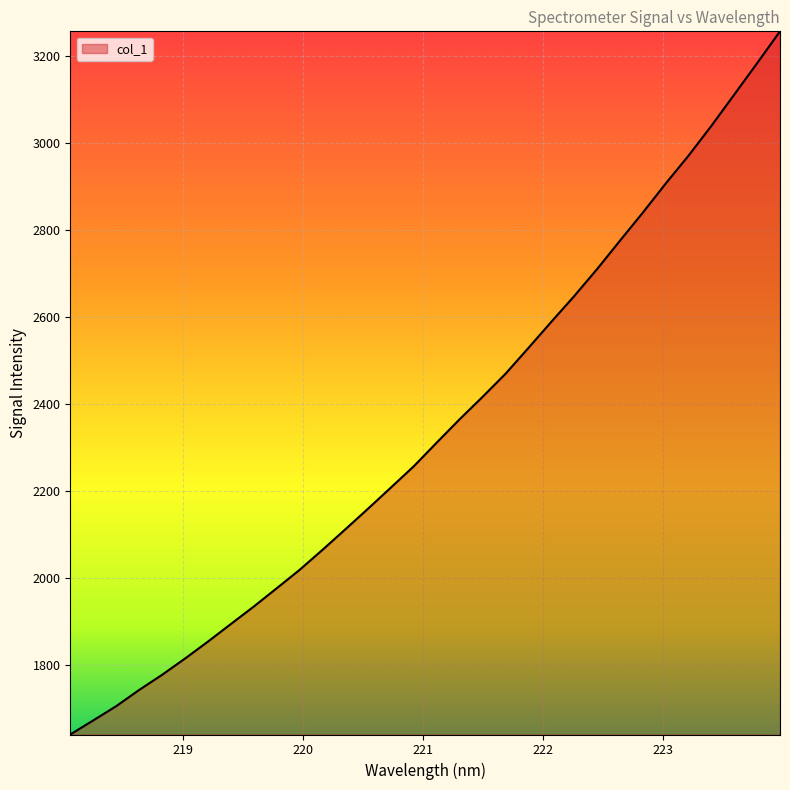

What is the minimum value shown in the chart?

1639.1